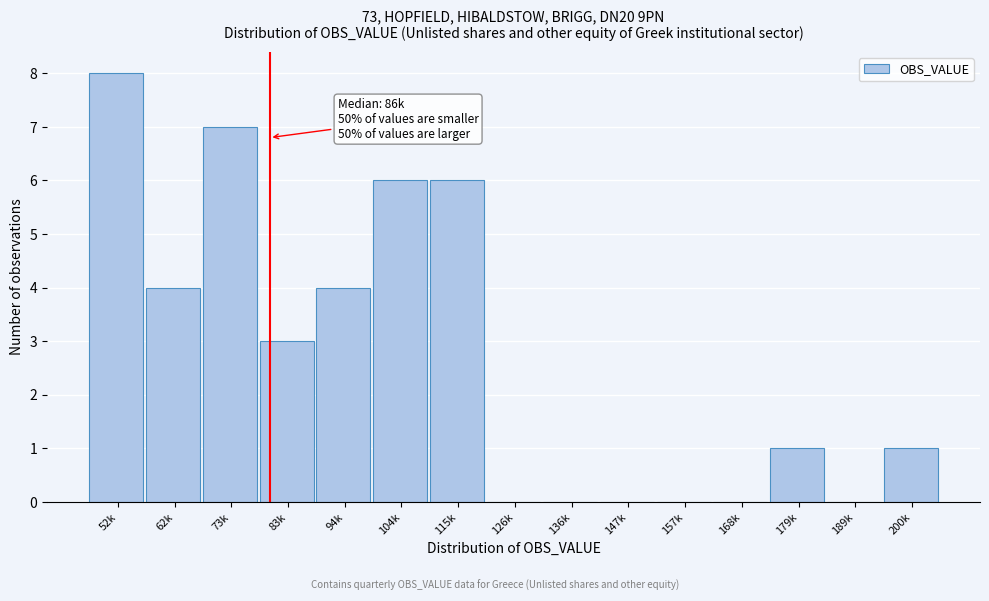

Reading right to left, transcribe all the data shown in this chart.

200k=1	189k=0	179k=1	168k=0	157k=0	147k=0	136k=0	126k=0	115k=6	104k=6	94k=4	83k=3	73k=7	62k=4	52k=8